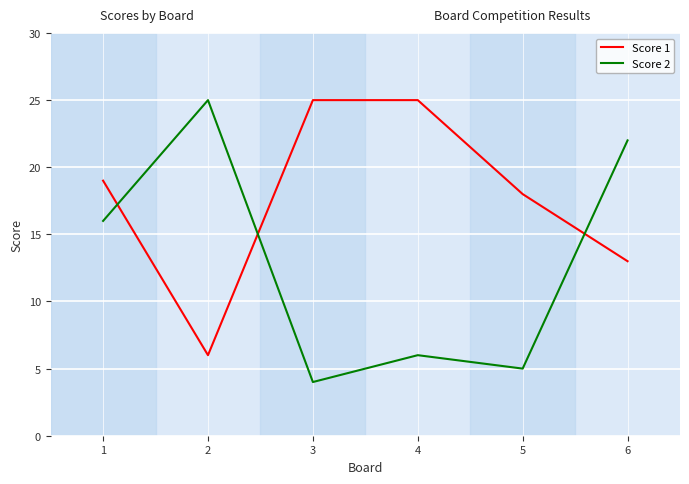

Between 5 and 6, which series saw the biggest shift?

Score 2